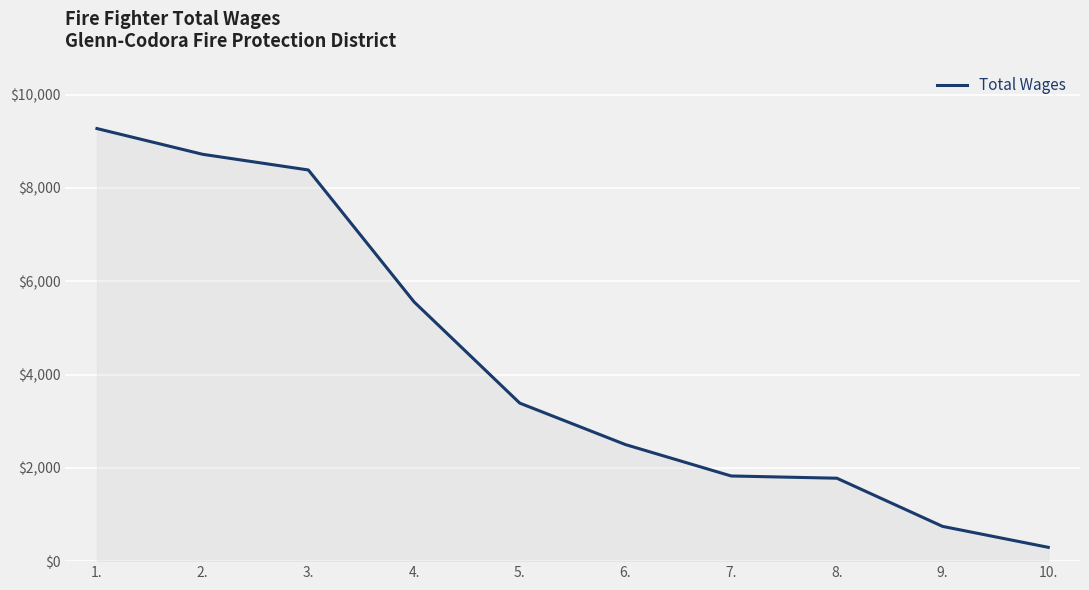

Is it true that the value at 9. is 745?

True